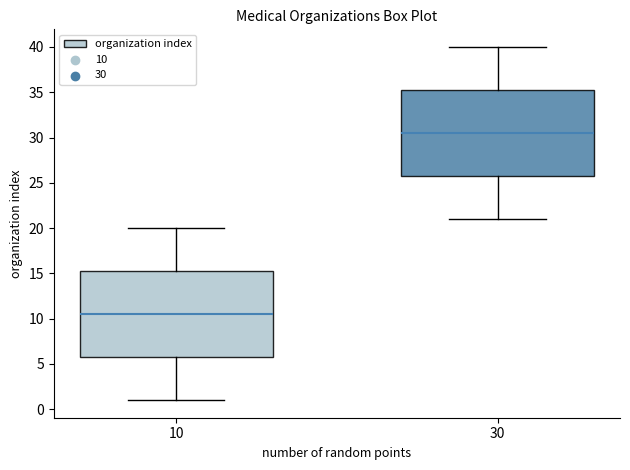

Reading left to right, read every box against the y-axis: the position of its median line, the range the box covers, and the ends of its whiskers. The values are not printed on the chart, so give them approximately, as read against the axis.

10: median 10.5, box 6.0 to 15.5, whiskers 1.0 to 20.0
30: median 30.5, box 26.0 to 35.5, whiskers 21.0 to 40.0